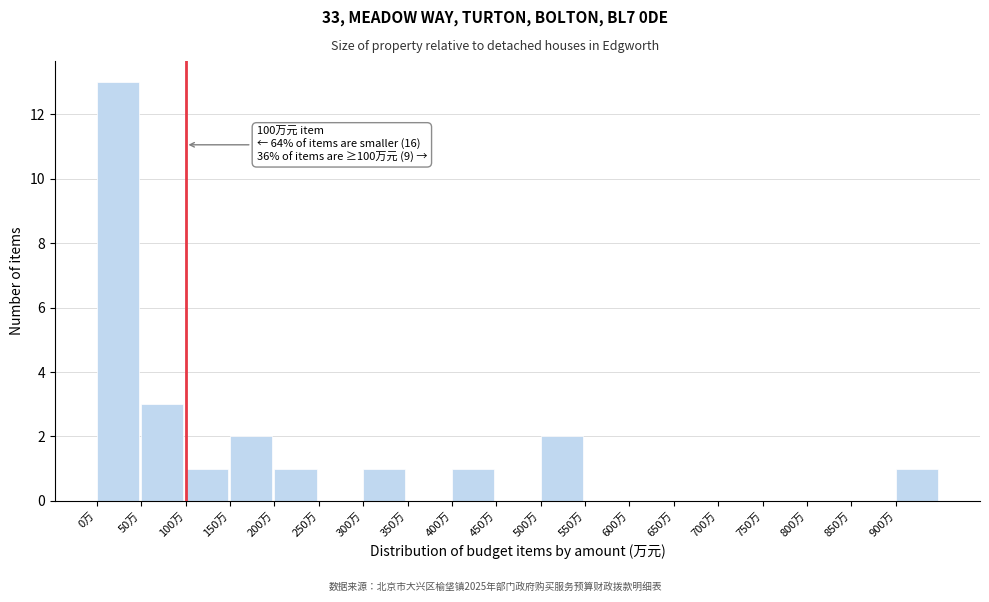

Which range on the x-axis has the tallest bar?

0 to 50